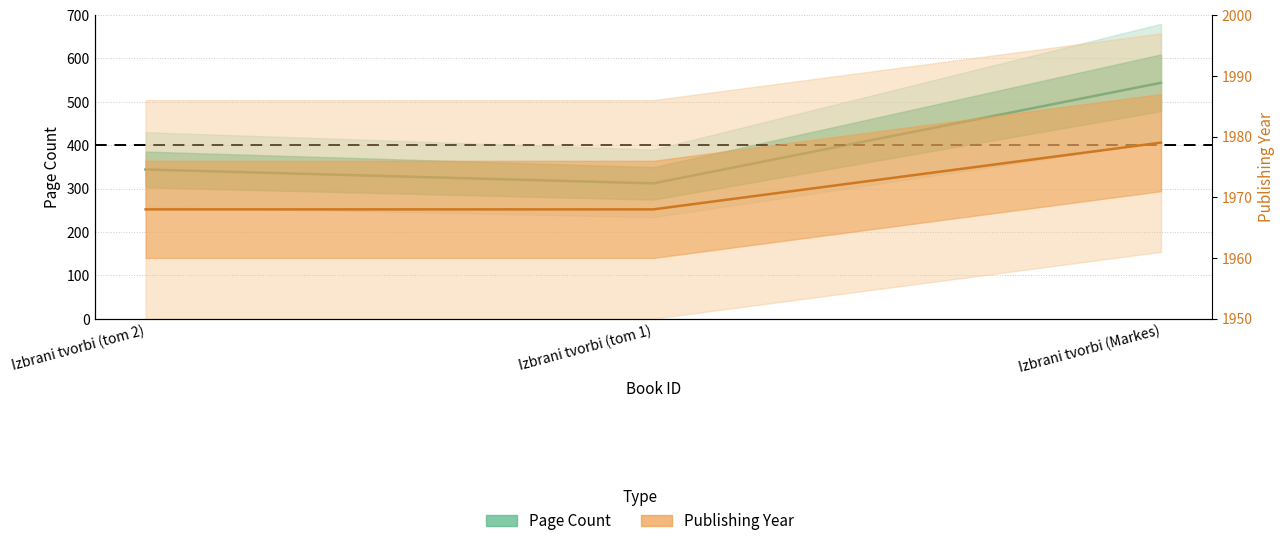

The value of Page Count at Izbrani tvorbi (Markes) is 875. True or false?

False